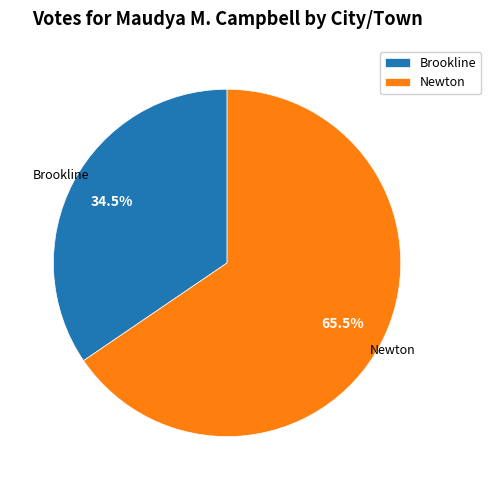

Does Newton account for over 50% of the chart?

Yes